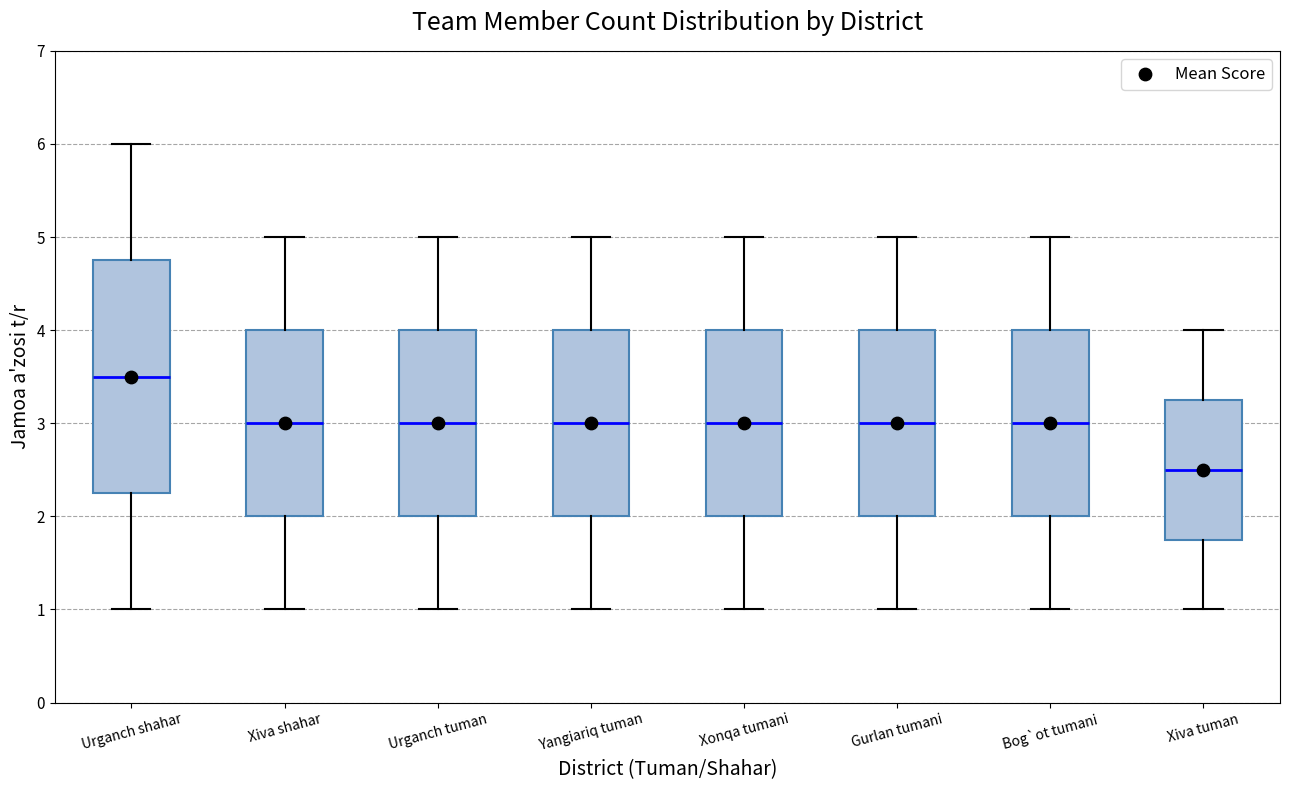

Where does the upper whisker of the box for Urganch shahar end on the y-axis? The values are not printed on the chart, so give them approximately, as read against the axis.

6.0